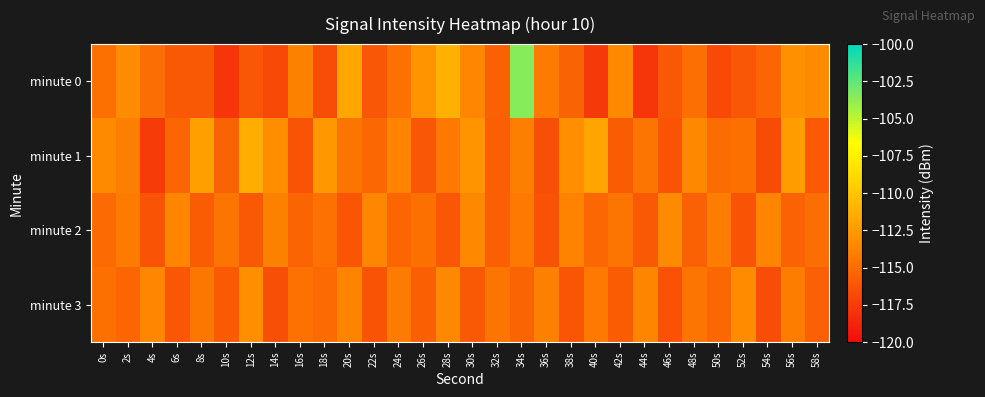

How many distinct data groups are displayed?

4